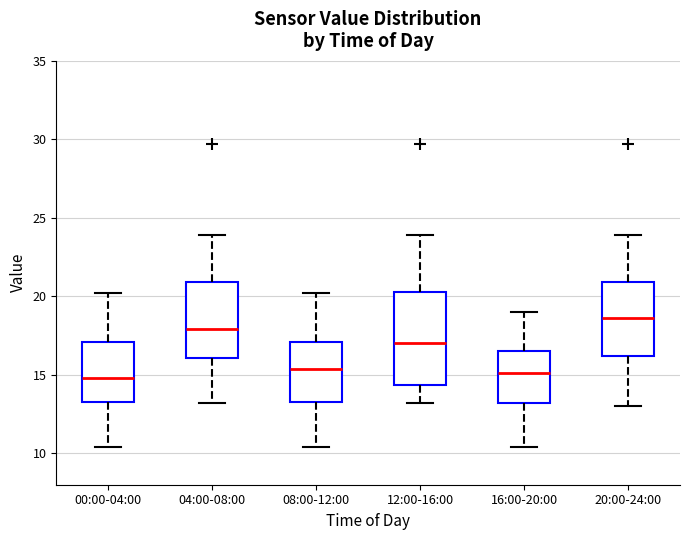

Comparing the boxes themselves (not the whiskers), which one is the tallest?

12:00-16:00